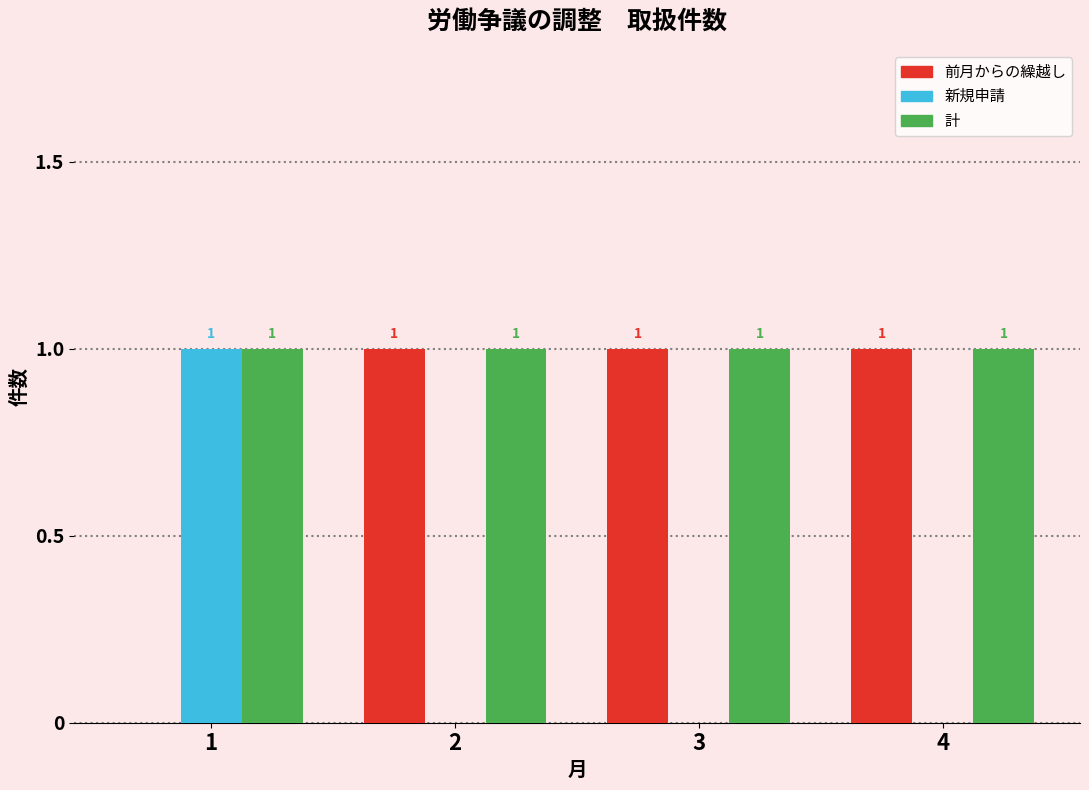

Reading left to right, extract all data points from this chart.

前月からの繰越し: 1=0	2=1	3=1	4=1
新規申請: 1=1	2=0	3=0	4=0
計: 1=1	2=1	3=1	4=1